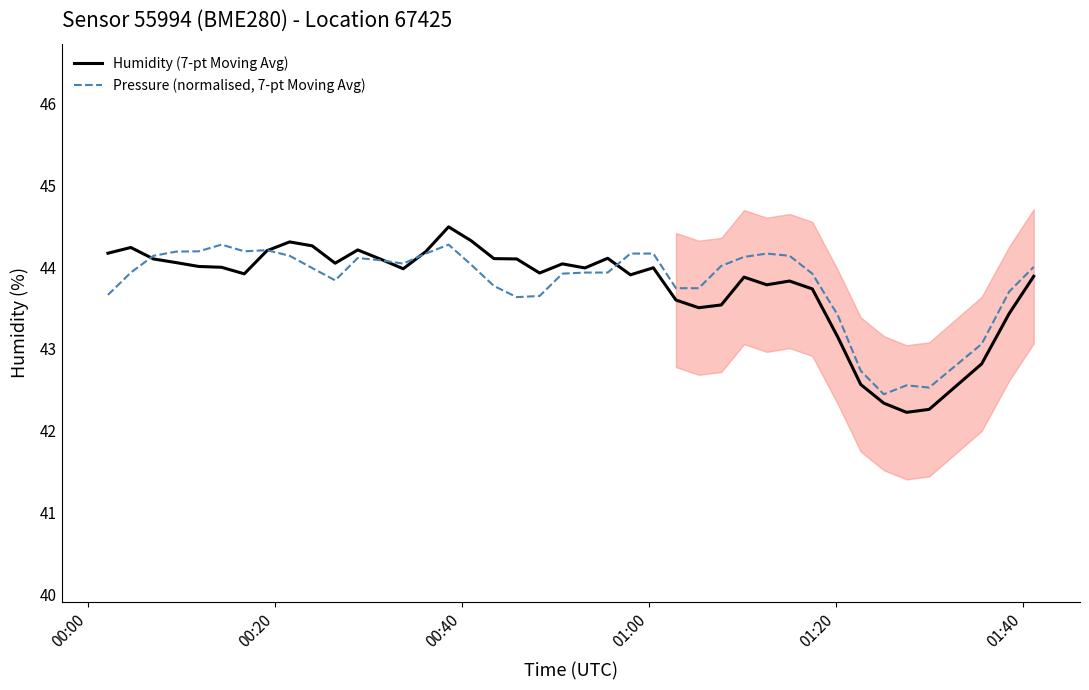

What is the difference between the second highest and minimum values in the Pressure (normalised, 7-pt Moving Avg) series?

1.8